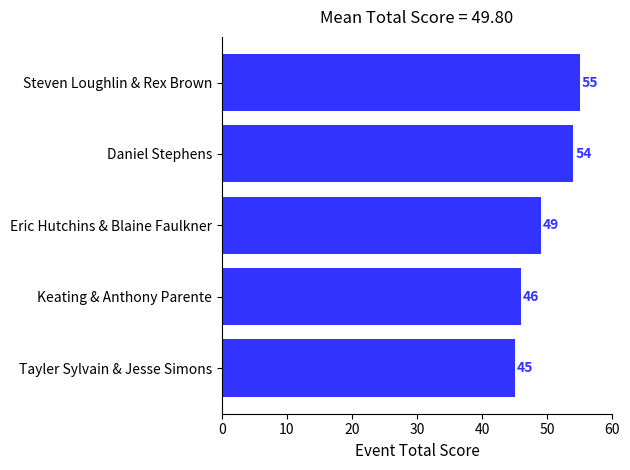

What is the difference between the second highest and minimum values?

9